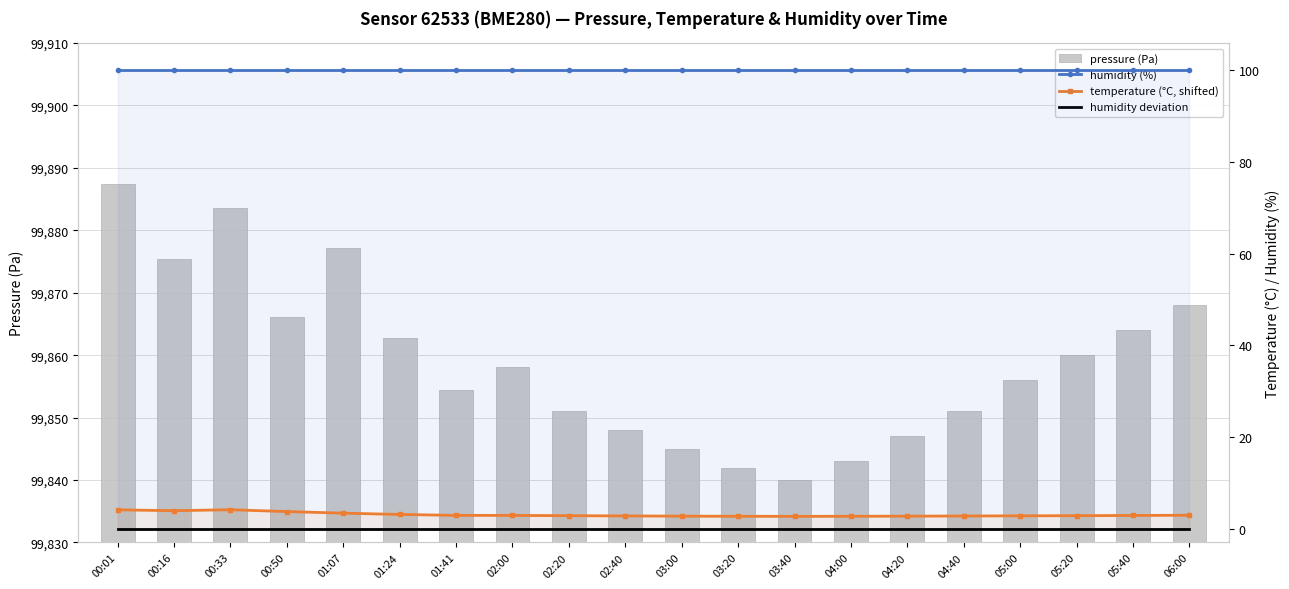

Rank the categories by humidity value from highest to lowest.

00:01, 00:16, 00:33, 00:50, 01:07, 01:24, 01:41, 02:00, 02:20, 02:40, 03:00, 03:20, 03:40, 04:00, 04:20, 04:40, 05:00, 05:20, 05:40, 06:00